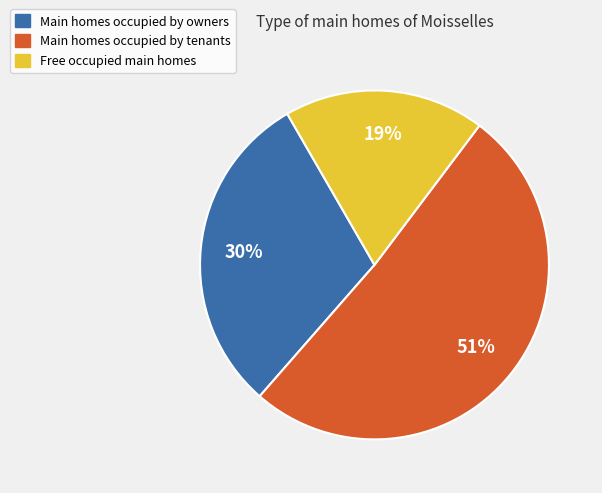

Is there any slice that represents more than half of the pie?

Yes